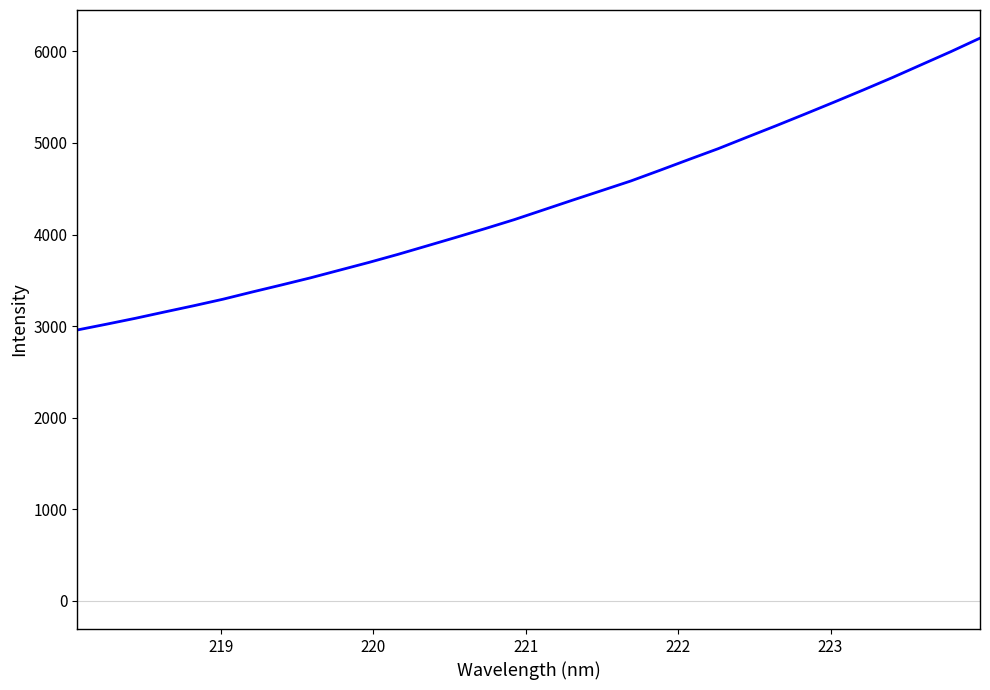

What is the sum of all values?

138741.5